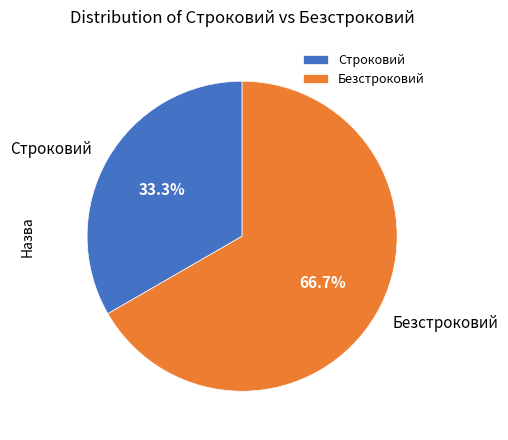

Between Строковий and Безстроковий, which is larger?

Безстроковий